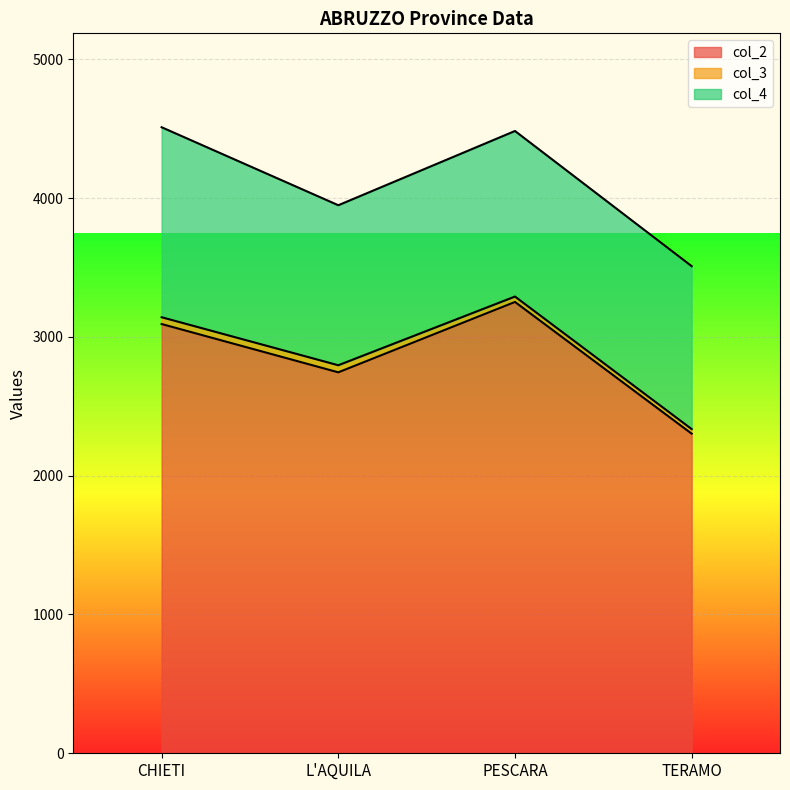

What is the label of the 3rd point from the right?

L'AQUILA